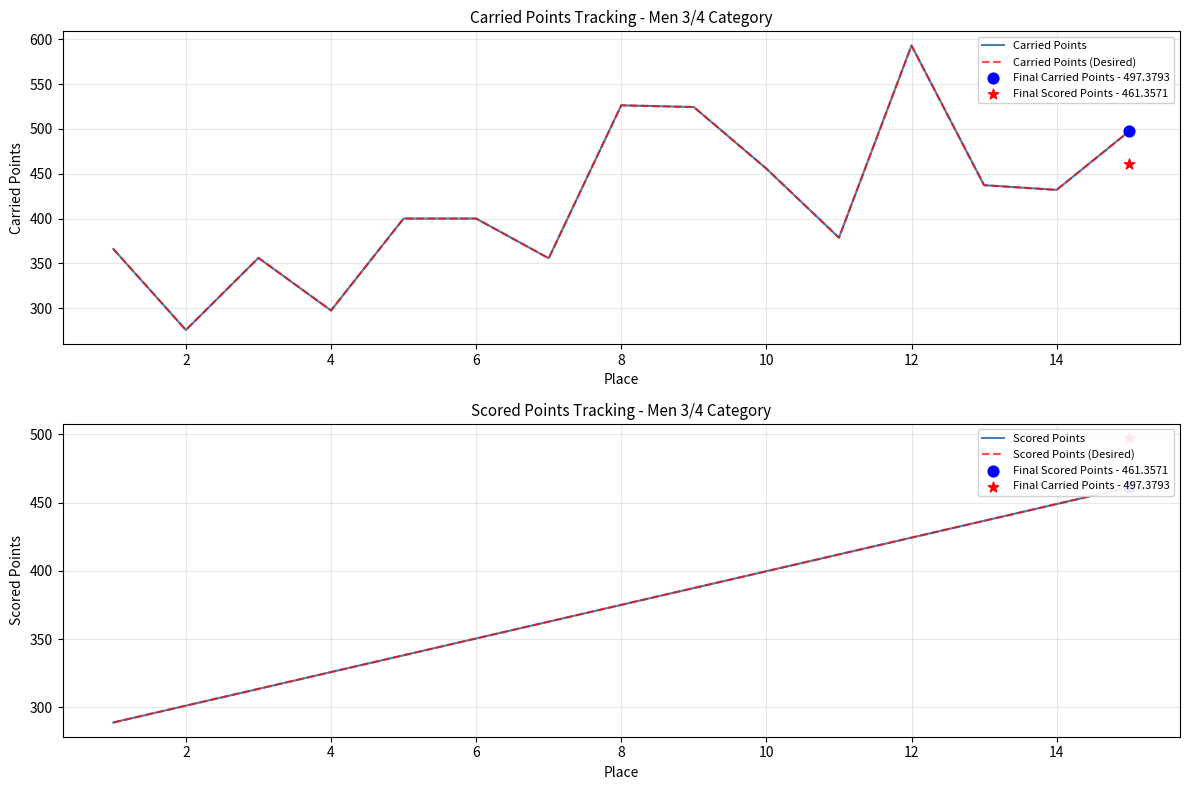

Which series contains the highest Y value?

Carried Points